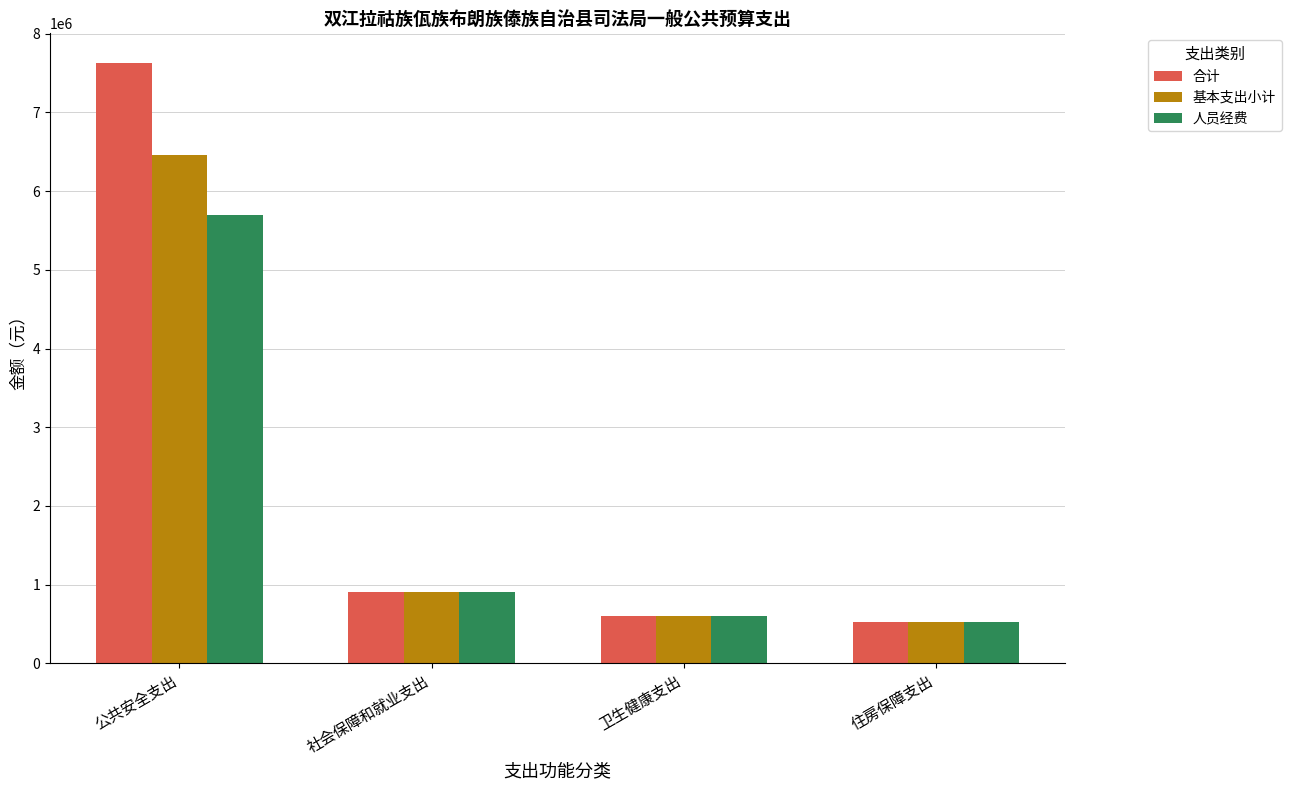

Are the bars horizontal?

No